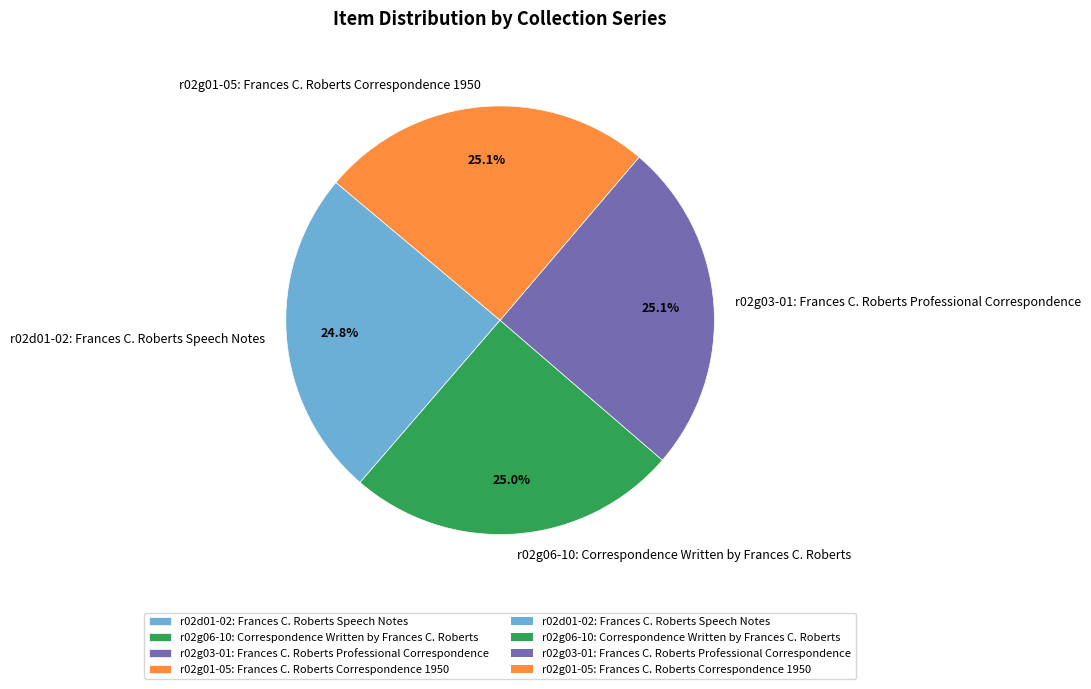

Approximately how many times larger is the value at r02d01-02: Frances C. Roberts Speech Notes compared to r02g01-05: Frances C. Roberts Correspondence 1950?

1.0